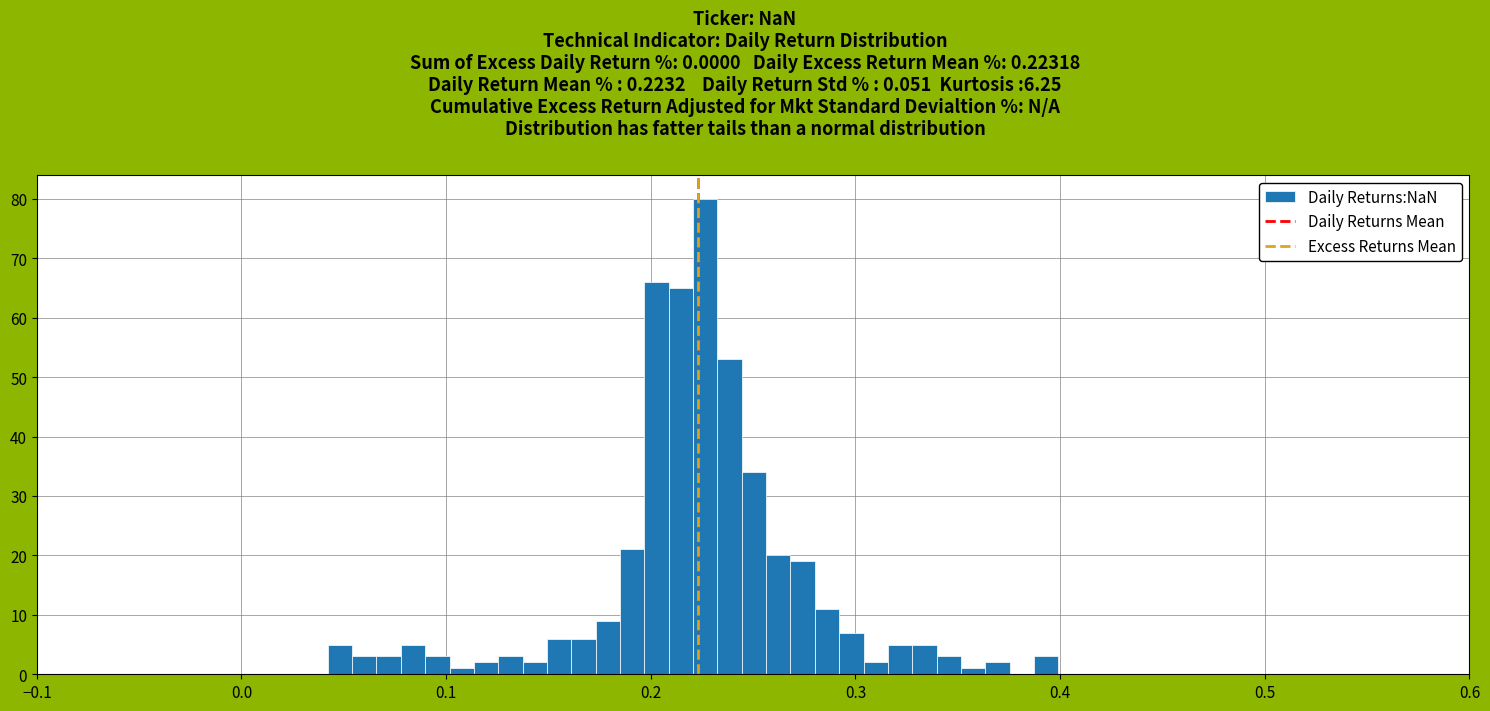

Around what value on the x-axis is the tallest bar? Give the approximate position of its centre, as read against the axis.

0.23